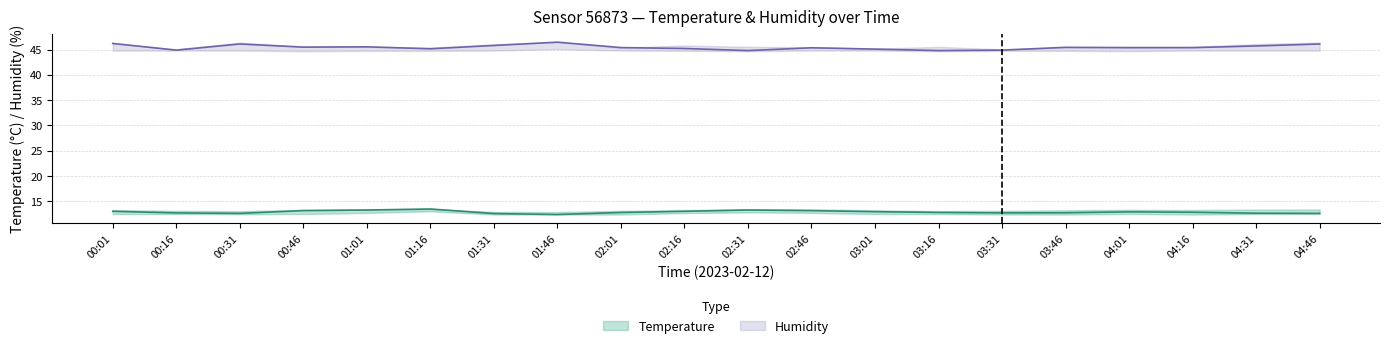

Which category has the highest value across all series?

01:46